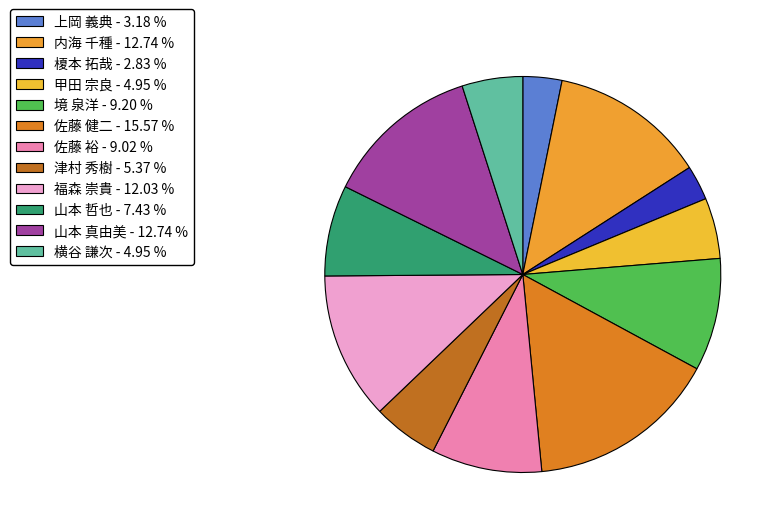

Count the number of slices in the pie.

12